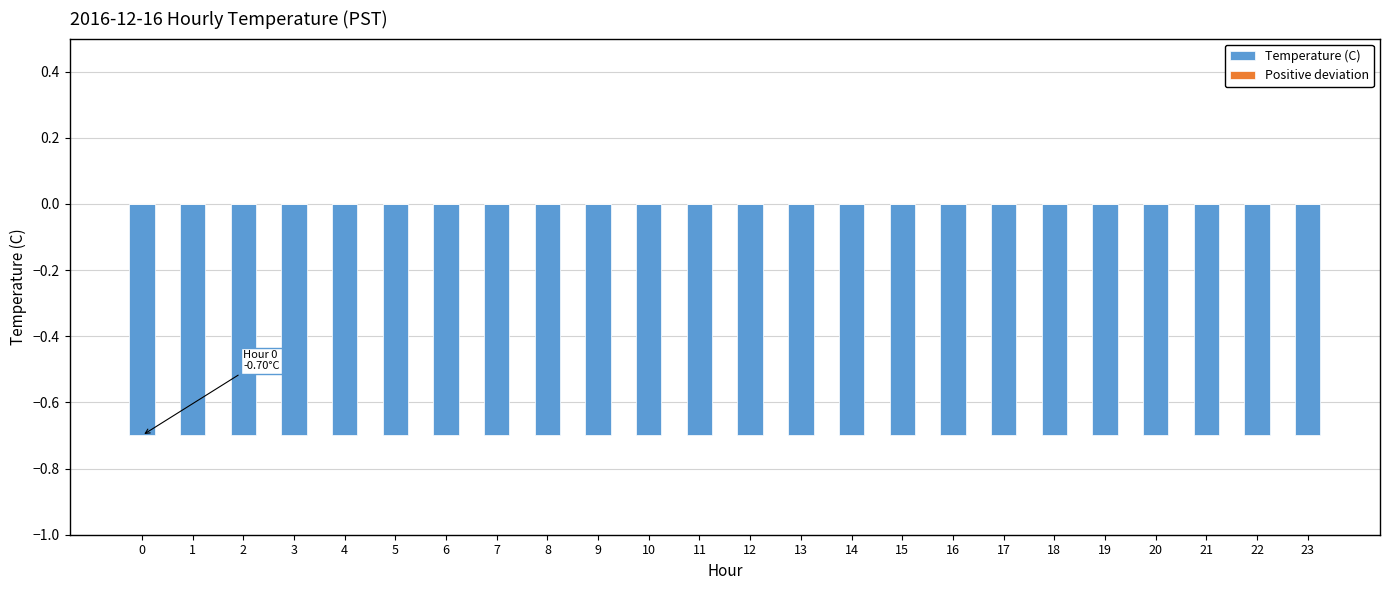

What are all the series names shown in the legend?

Temperature (C), Positive deviation